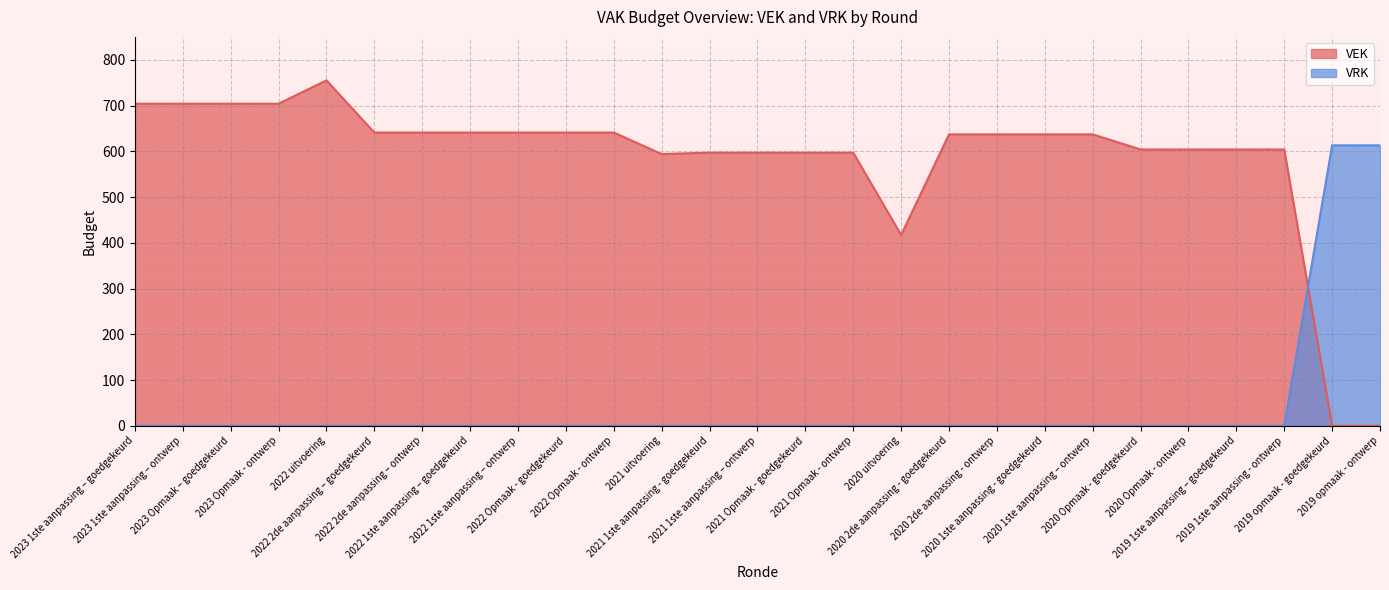

Which series changed the most between 2021 uitvoering and 2020 Opmaak - goedgekeurd?

VEK